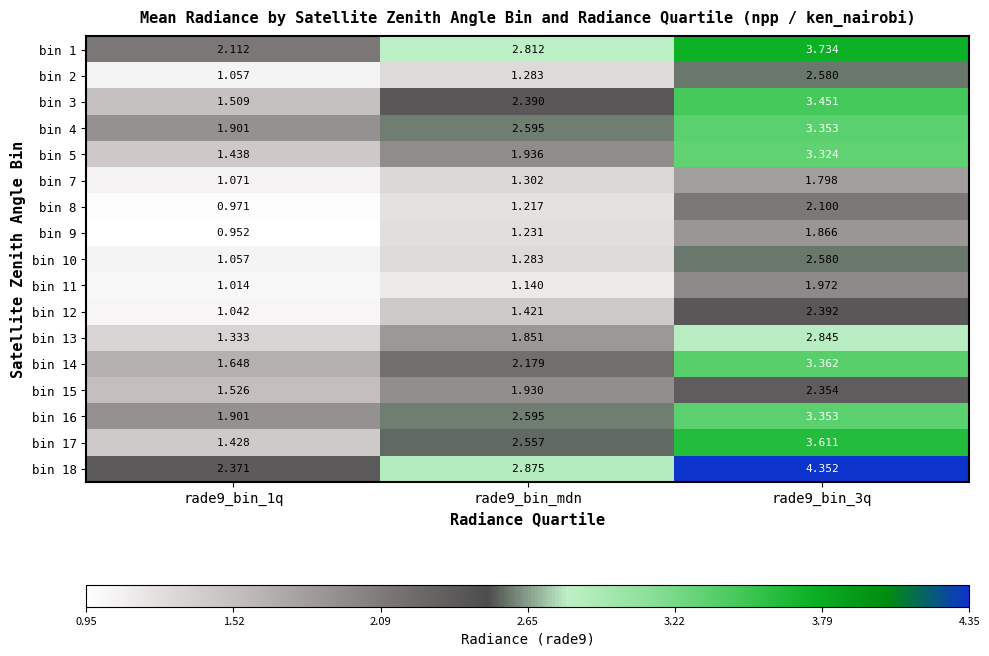

At how many categories does at least one series exceed 3?

1